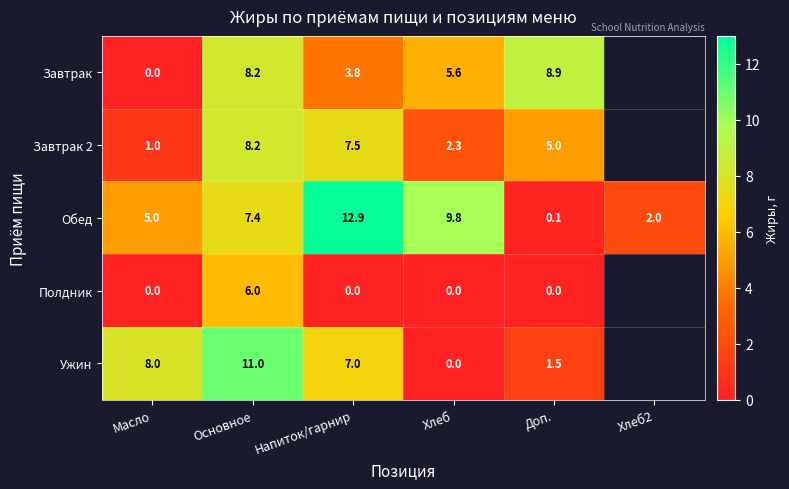

What is the total value across all series at Доп.?

15.5